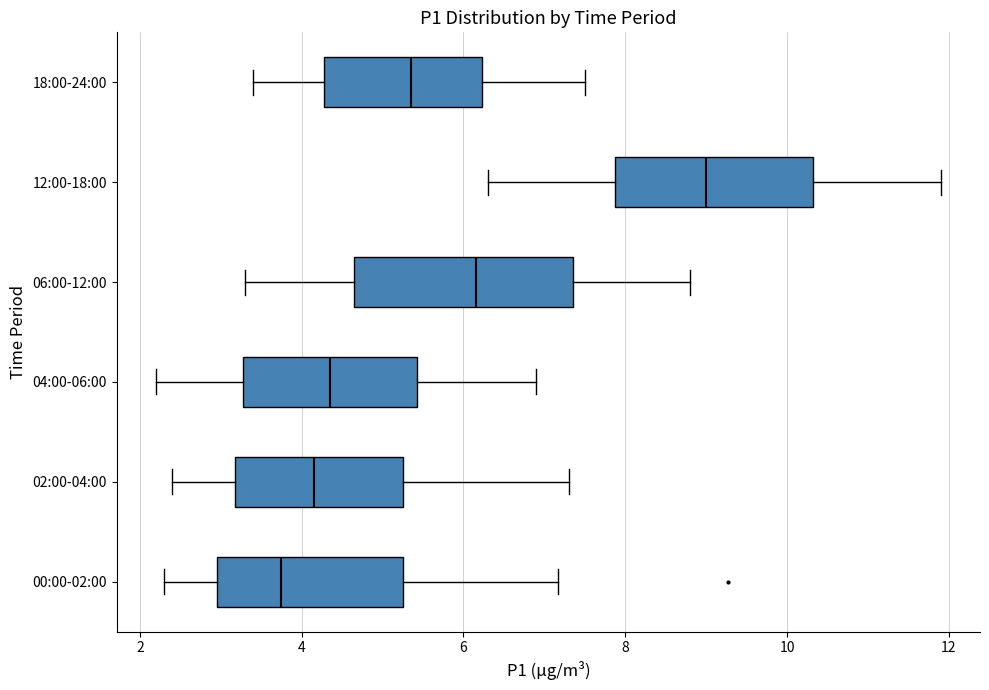

Which box is the widest, from its left edge to its right edge?

06:00-12:00